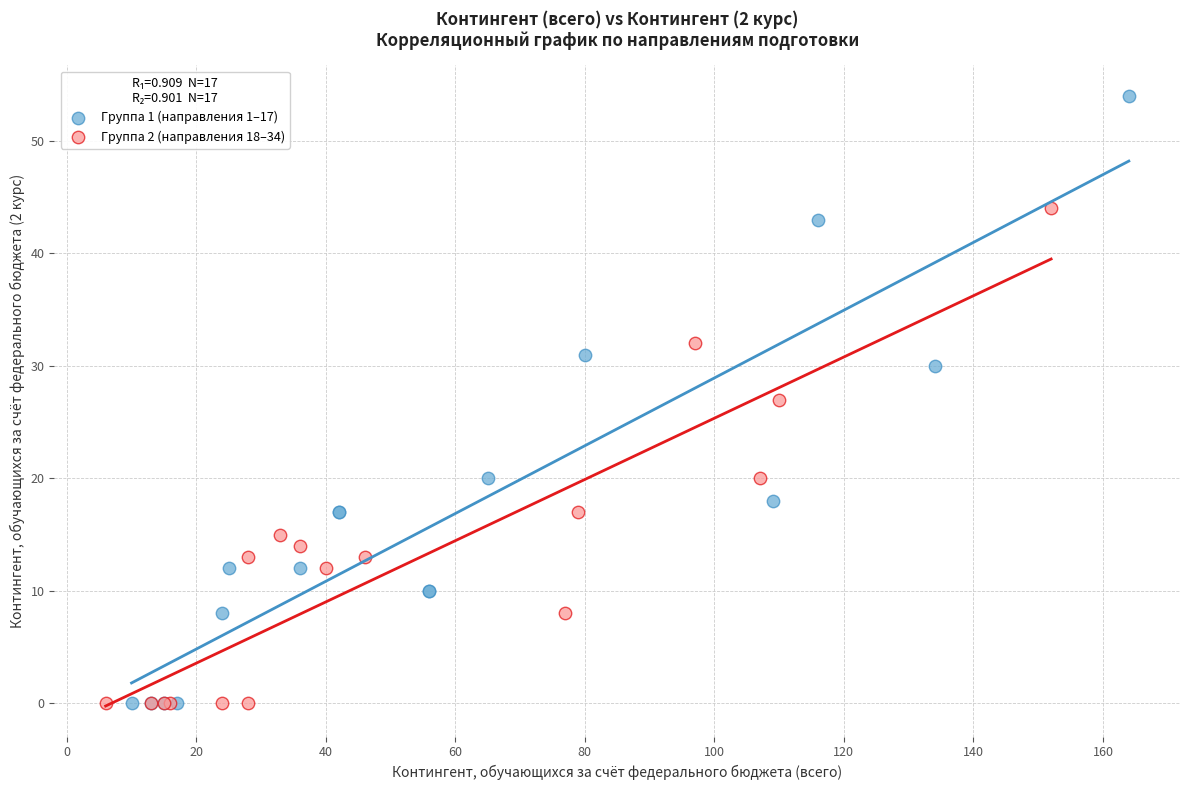

Which series has the largest Y range (max minus min)?

Группа 1 (направления 1–17)